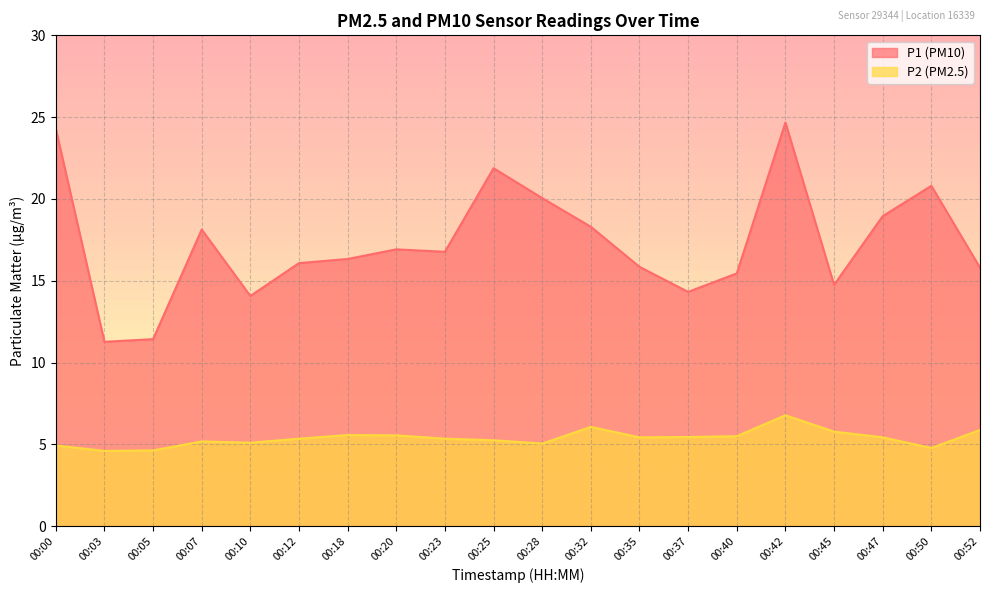

Rank the series by their average value, from highest to lowest.

P1 (PM10), P2 (PM2.5)